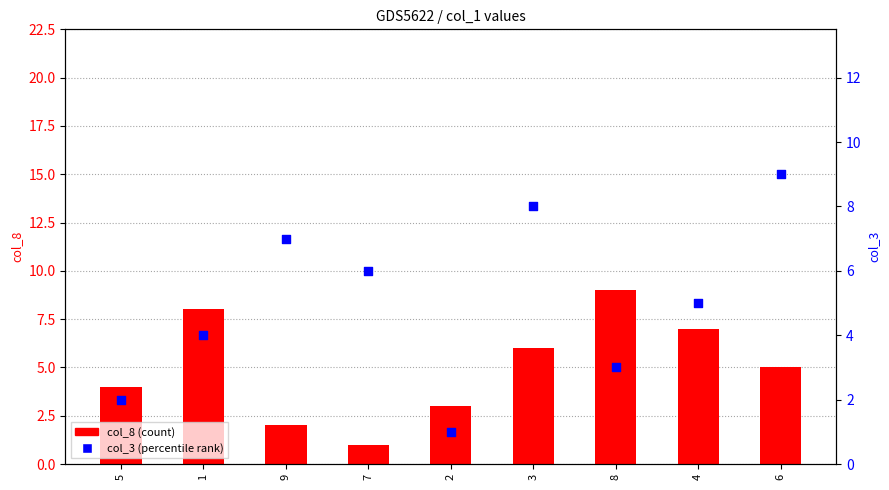

At how many categories does at least one series exceed 3?

8